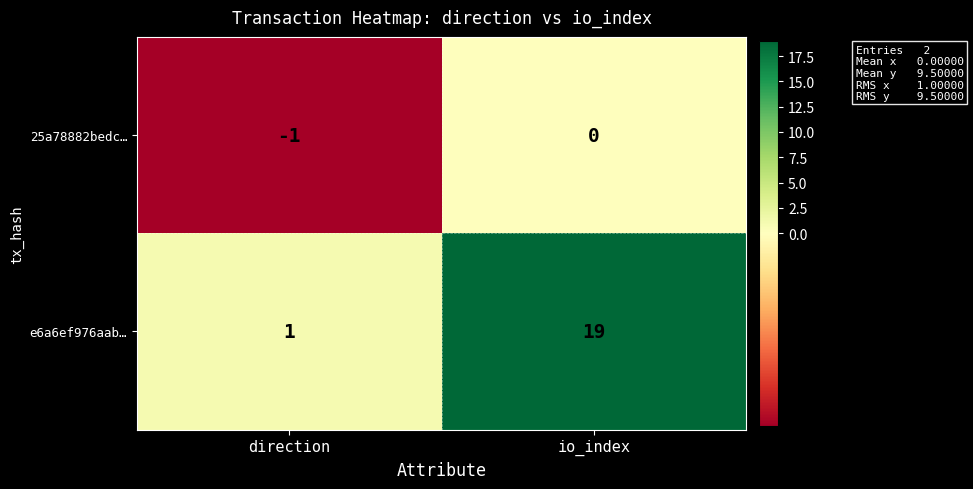

The value of e6a6ef976aab… at io_index is 8. True or false?

False